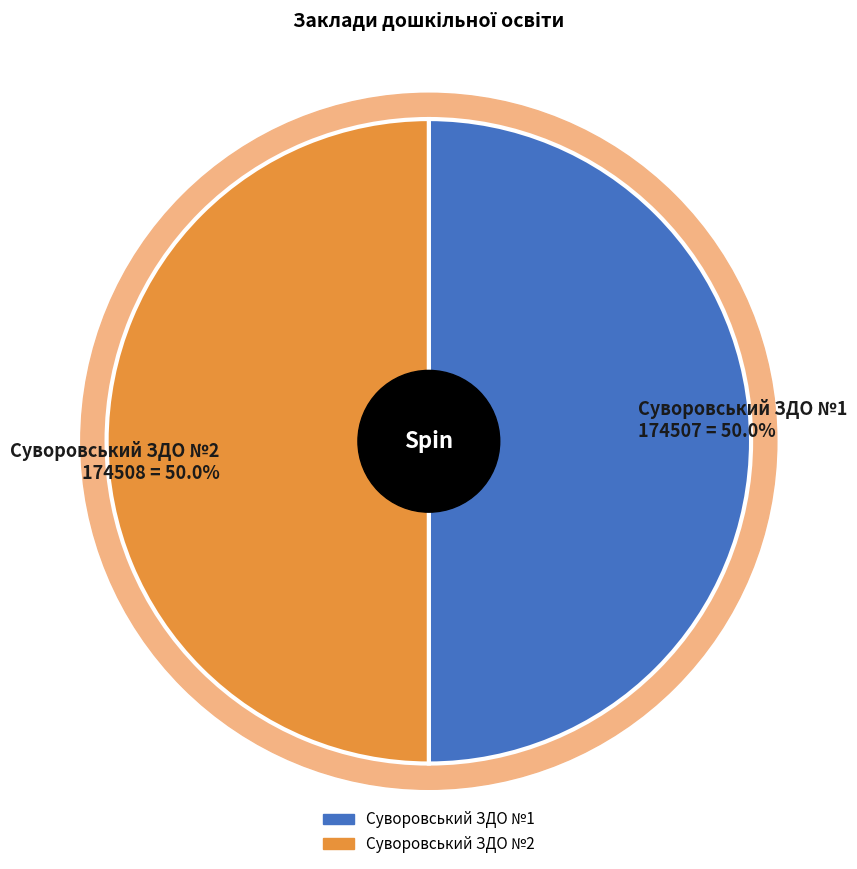

To the nearest percent, what is the average slice percentage?

50%